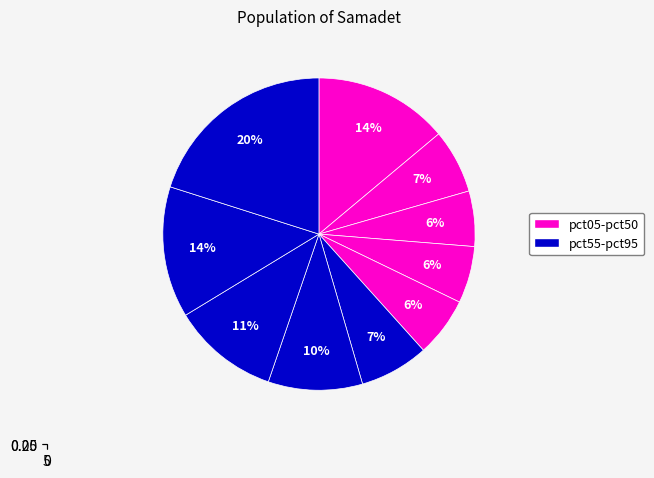

Is pct25 the majority of the pie?

No